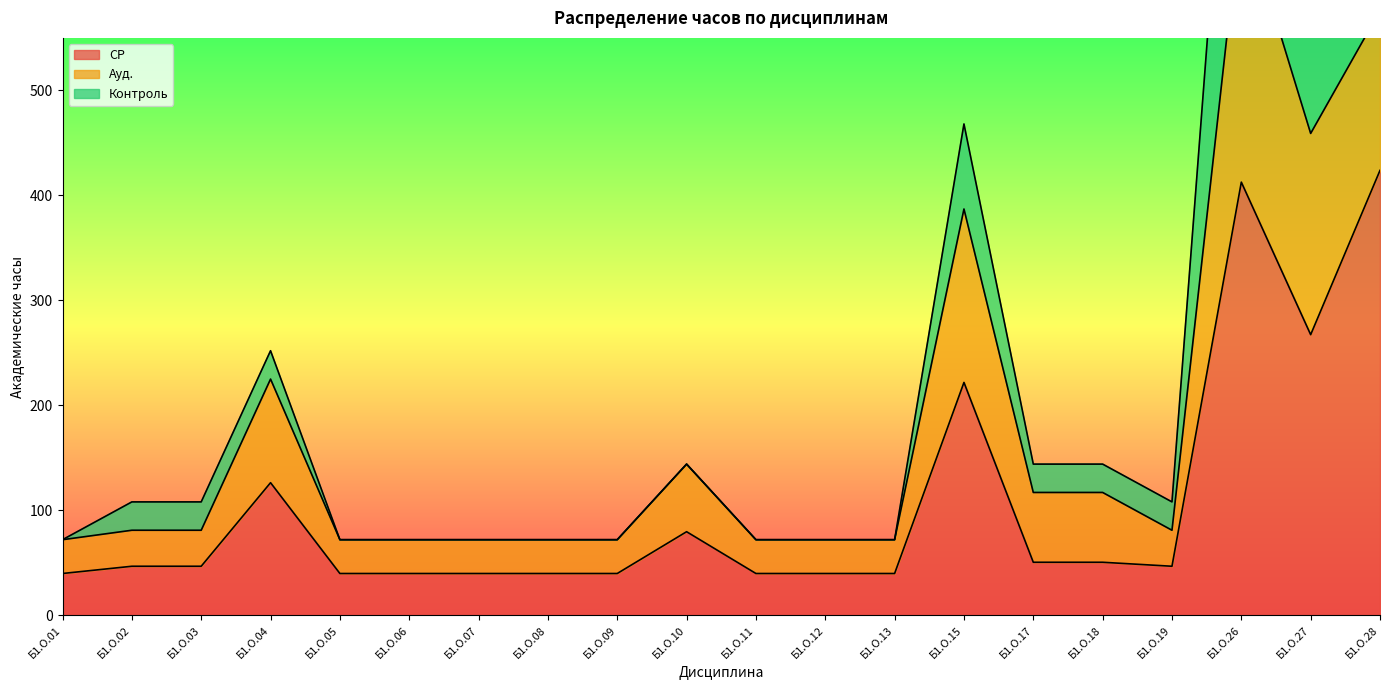

Where is СР nearest to the value 231?

Б1.О.15